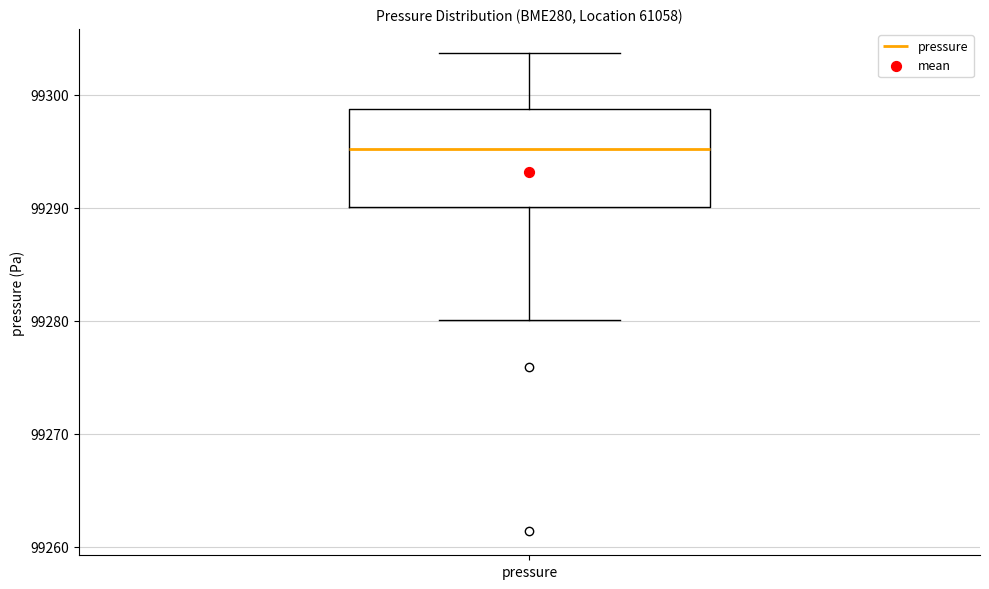

Where does the median line of the box for pressure sit on the y-axis? The values are not printed on the chart, so give them approximately, as read against the axis.

99295